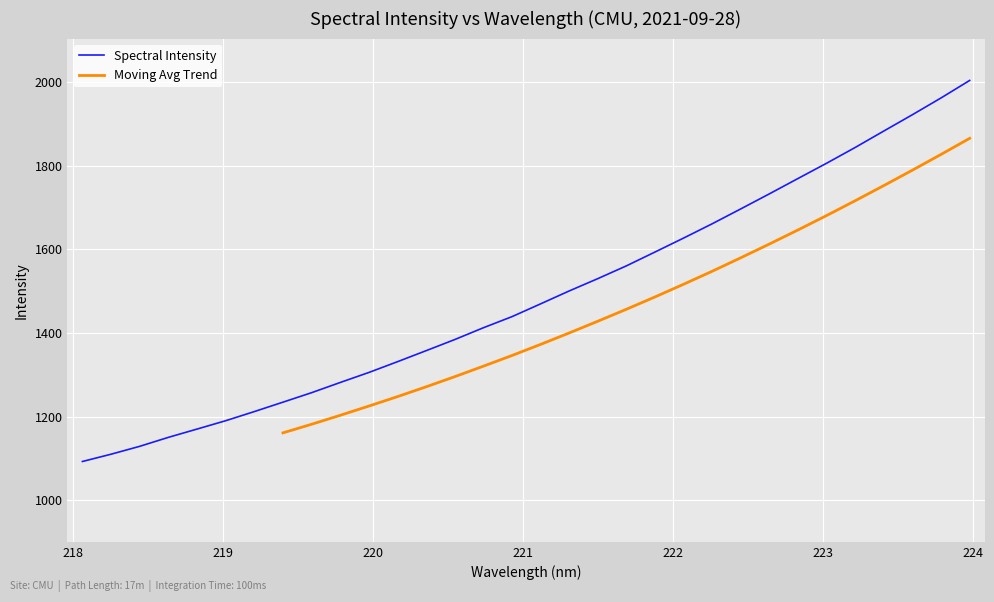

The chart shows a value of 1733.3 at 222.6447. True or false?

True